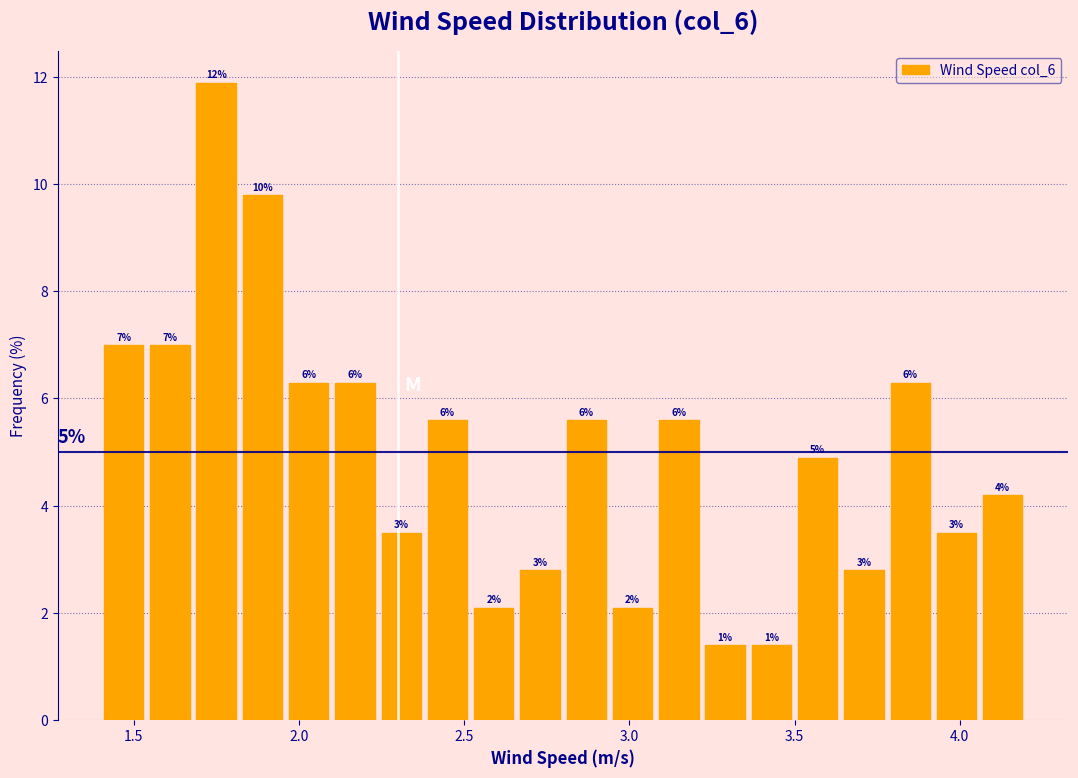

Read against the x-axis, roughly where is the centre of the tallest bar?

1.75